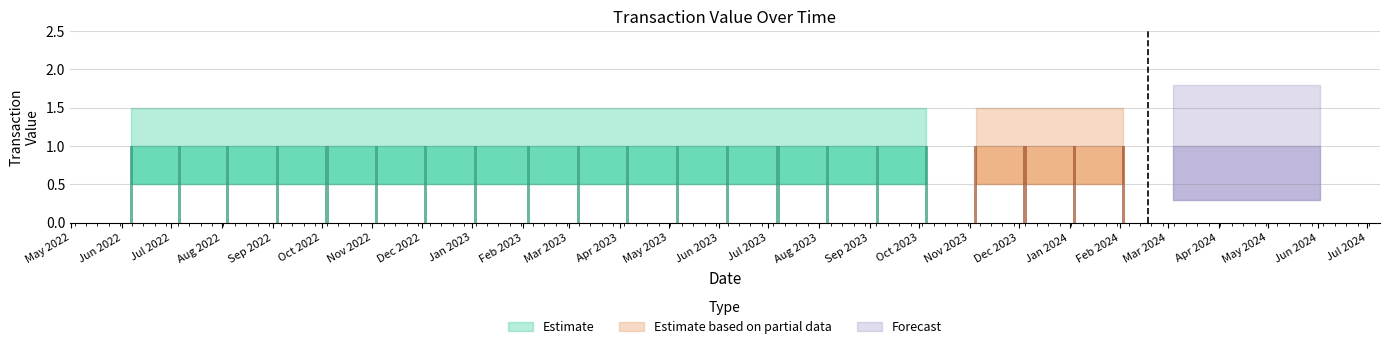

What is the difference between the highest and lowest values at 15?

1.0